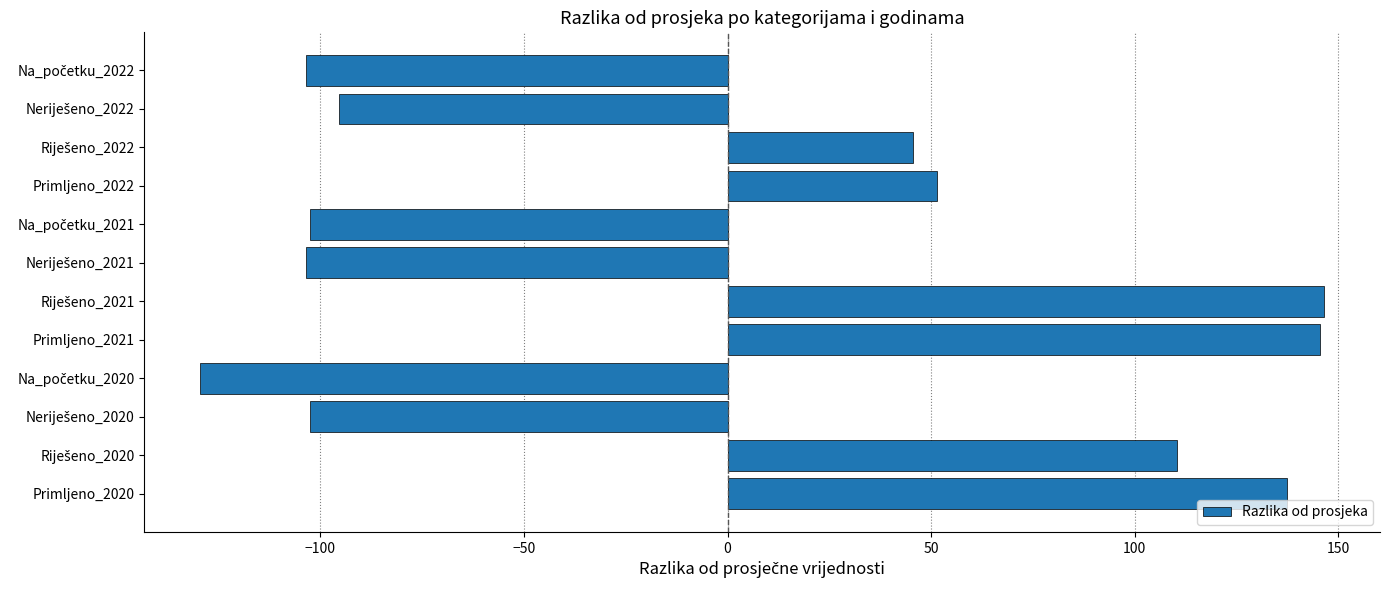

True or false: the data shows 145.5 at Primljeno_2021.

True